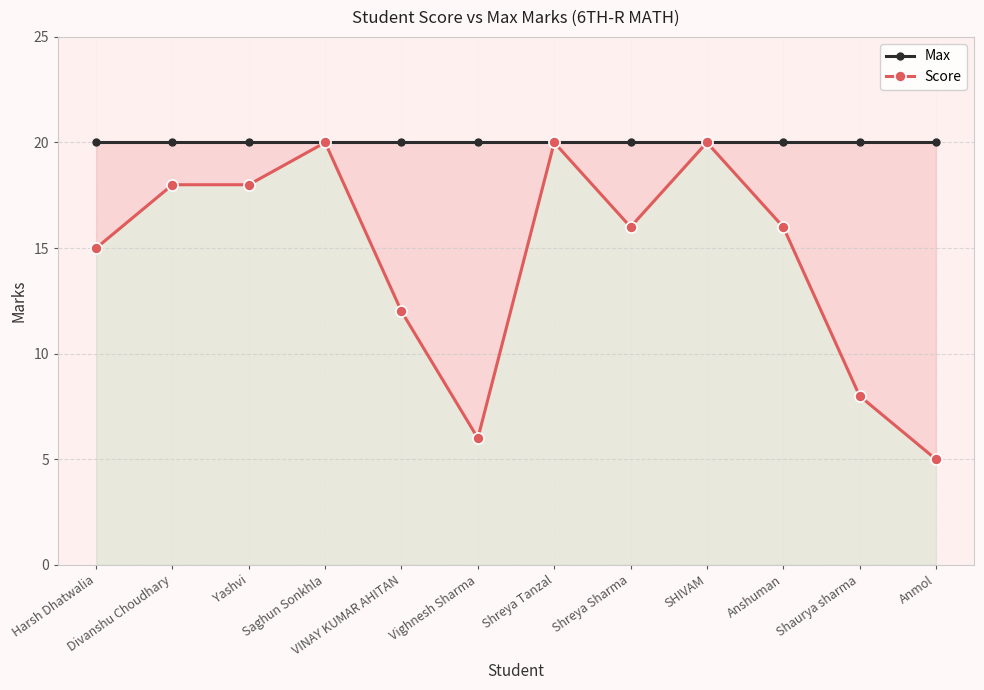

Which category has the lowest value in the Score series?

Anmol